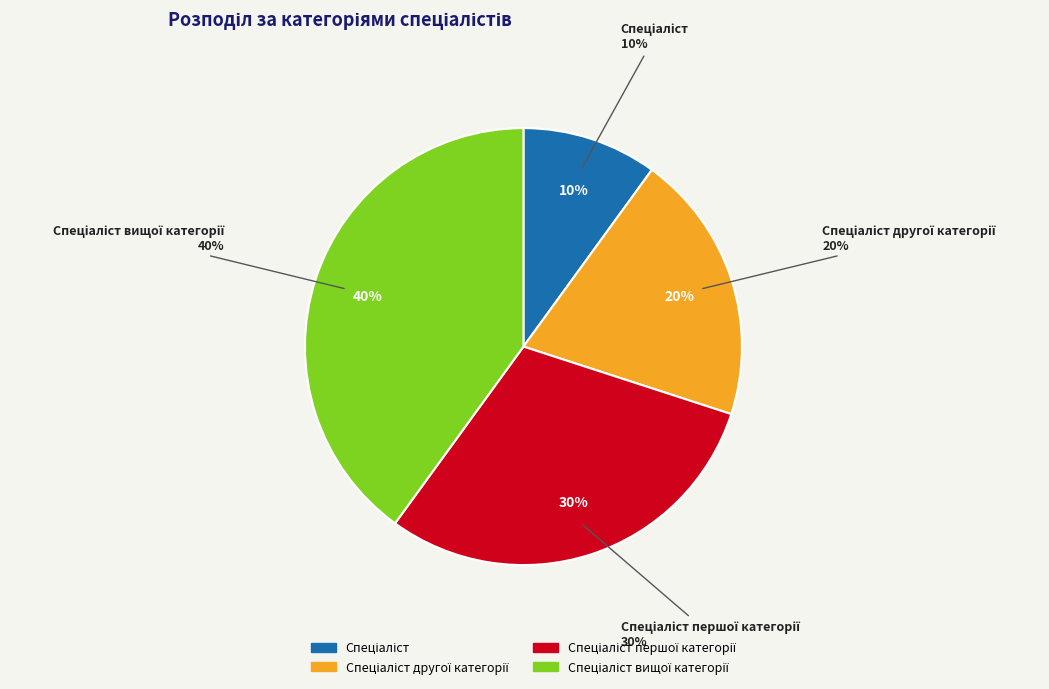

To the nearest percent, what portion does Спеціаліст represent?

10%